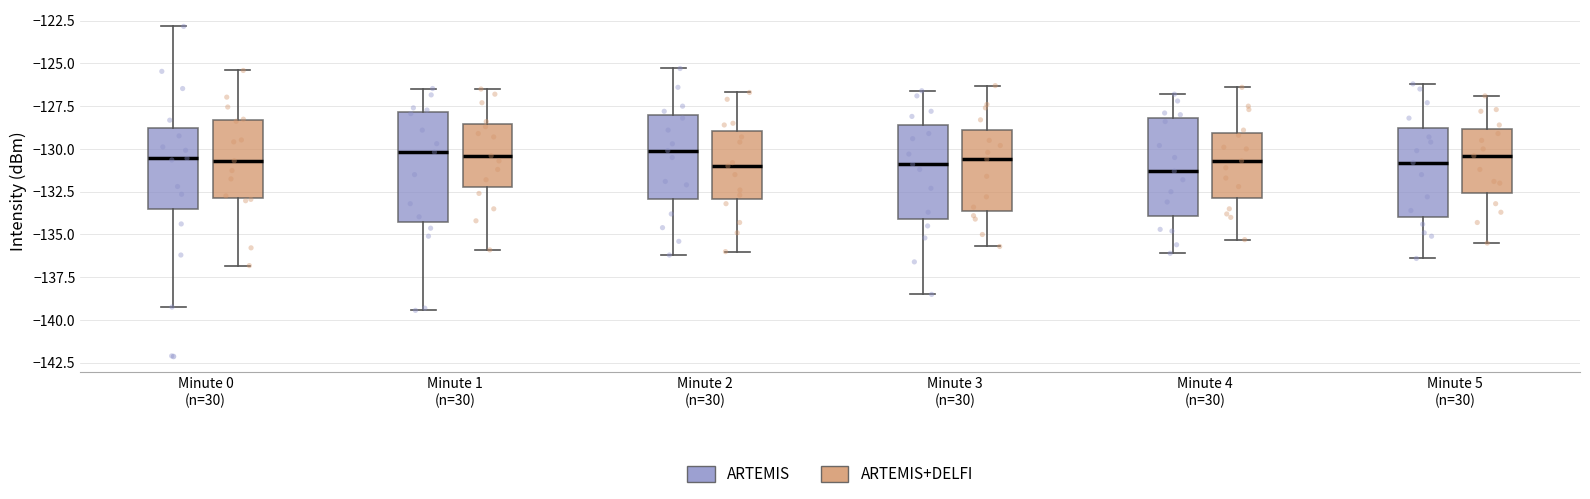

Reading left to right, read every box against the y-axis: the position of its median line, the range the box covers, and the ends of its whiskers. The values are not printed on the chart, so give them approximately, as read against the axis.

Minute 0 (n=30) (ARTEMIS): median -130.5, box -133.5 to -129.0, whiskers -139.0 to -123.0
Minute 0 (n=30) (ARTEMIS+DELFI): median -130.5, box -133.0 to -128.5, whiskers -137.0 to -125.5
Minute 1 (n=30) (ARTEMIS): median -130.0, box -134.5 to -128.0, whiskers -139.5 to -126.5
Minute 1 (n=30) (ARTEMIS+DELFI): median -130.5, box -132.0 to -128.5, whiskers -136.0 to -126.5
Minute 2 (n=30) (ARTEMIS): median -130.0, box -133.0 to -128.0, whiskers -136.0 to -125.5
Minute 2 (n=30) (ARTEMIS+DELFI): median -131.0, box -133.0 to -129.0, whiskers -136.0 to -126.5
Minute 3 (n=30) (ARTEMIS): median -131.0, box -134.0 to -128.5, whiskers -138.5 to -126.5
Minute 3 (n=30) (ARTEMIS+DELFI): median -130.5, box -133.5 to -129.0, whiskers -135.5 to -126.5
Minute 4 (n=30) (ARTEMIS): median -131.5, box -134.0 to -128.0, whiskers -136.0 to -127.0
Minute 4 (n=30) (ARTEMIS+DELFI): median -130.5, box -133.0 to -129.0, whiskers -135.5 to -126.5
Minute 5 (n=30) (ARTEMIS): median -131.0, box -134.0 to -128.5, whiskers -136.5 to -126.0
Minute 5 (n=30) (ARTEMIS+DELFI): median -130.5, box -132.5 to -129.0, whiskers -135.5 to -127.0